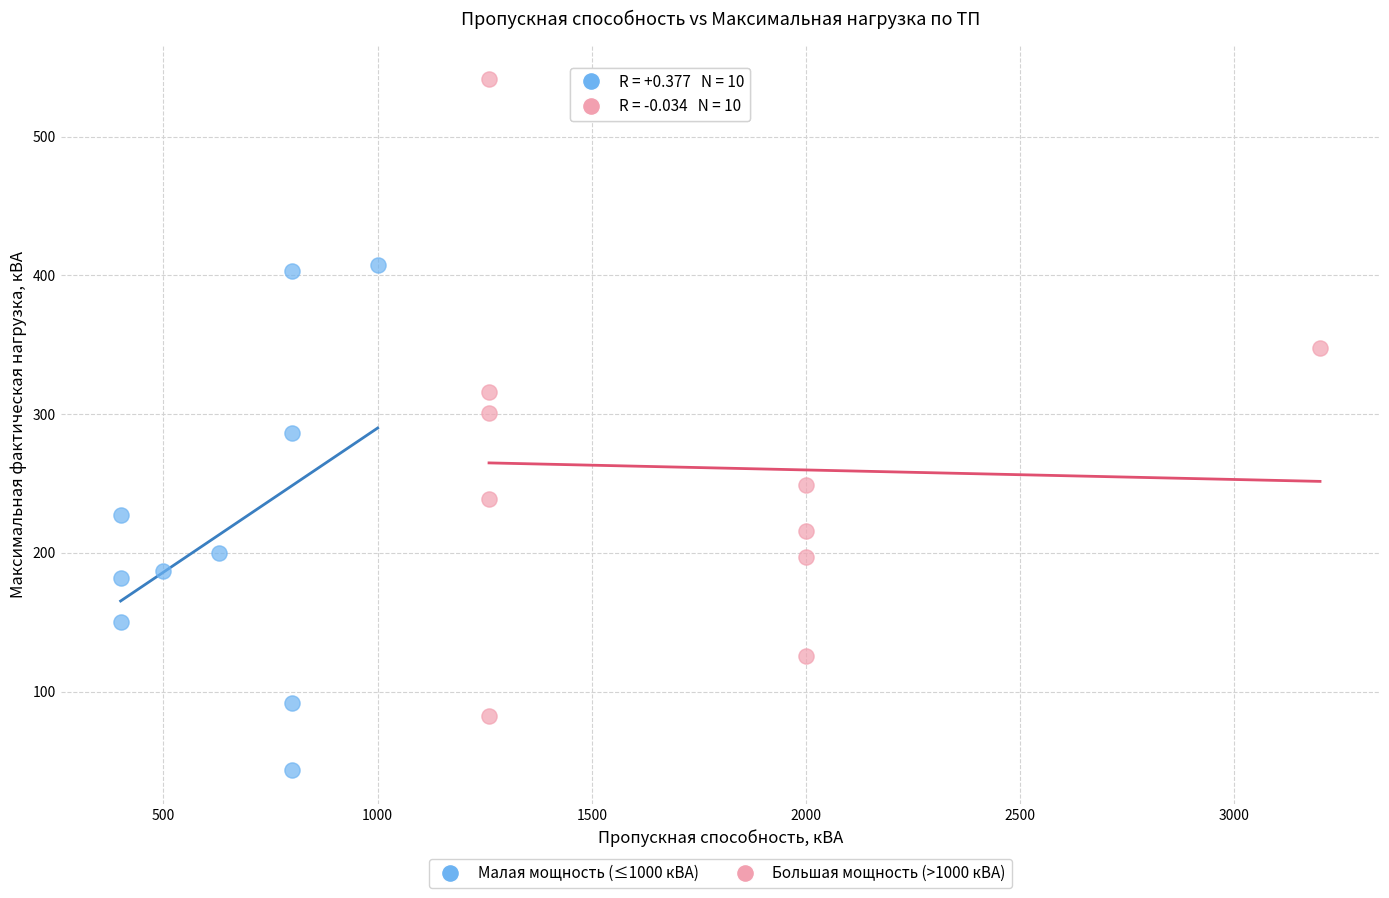

Which series contains the highest Y value?

Большая мощность (>1000 кВА)